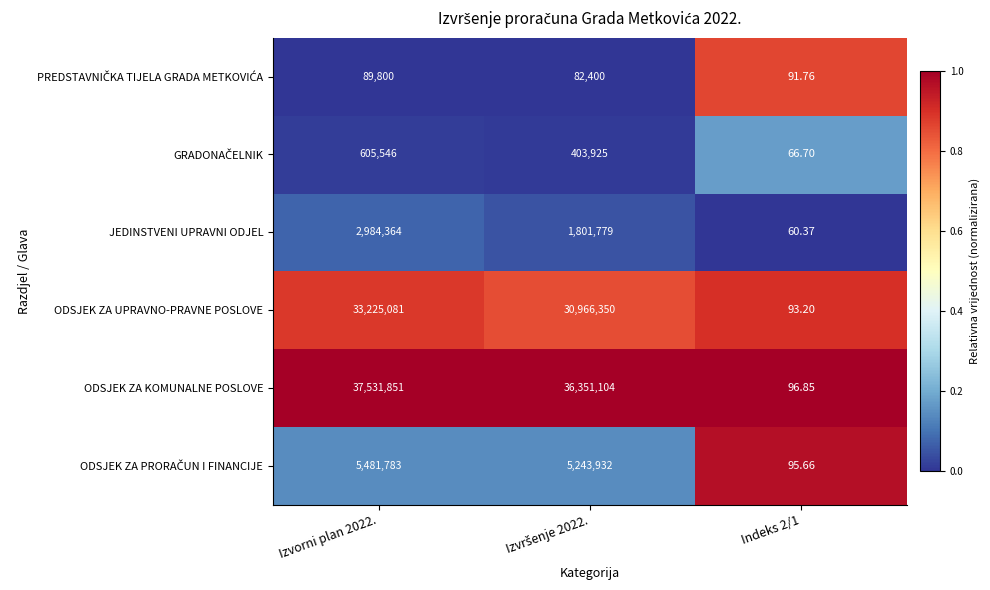

How many distinct data groups are displayed?

6